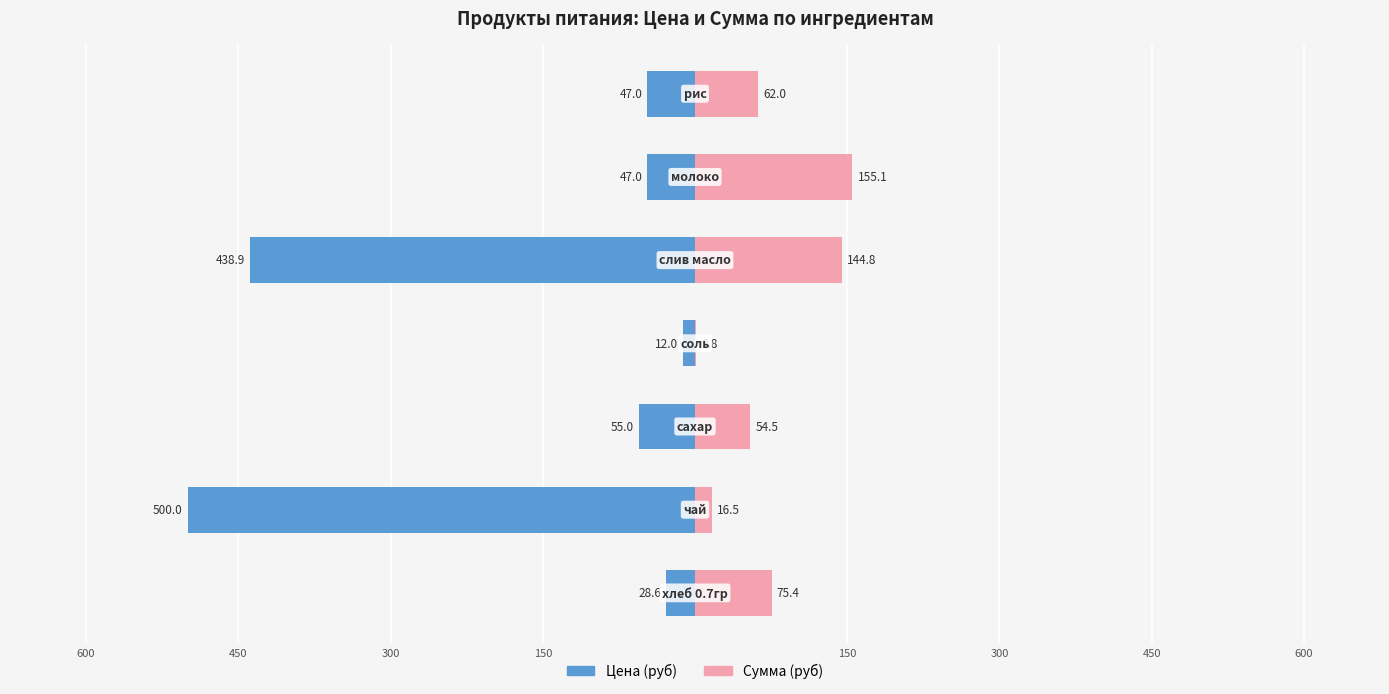

At how many categories does at least one series exceed -308?

7